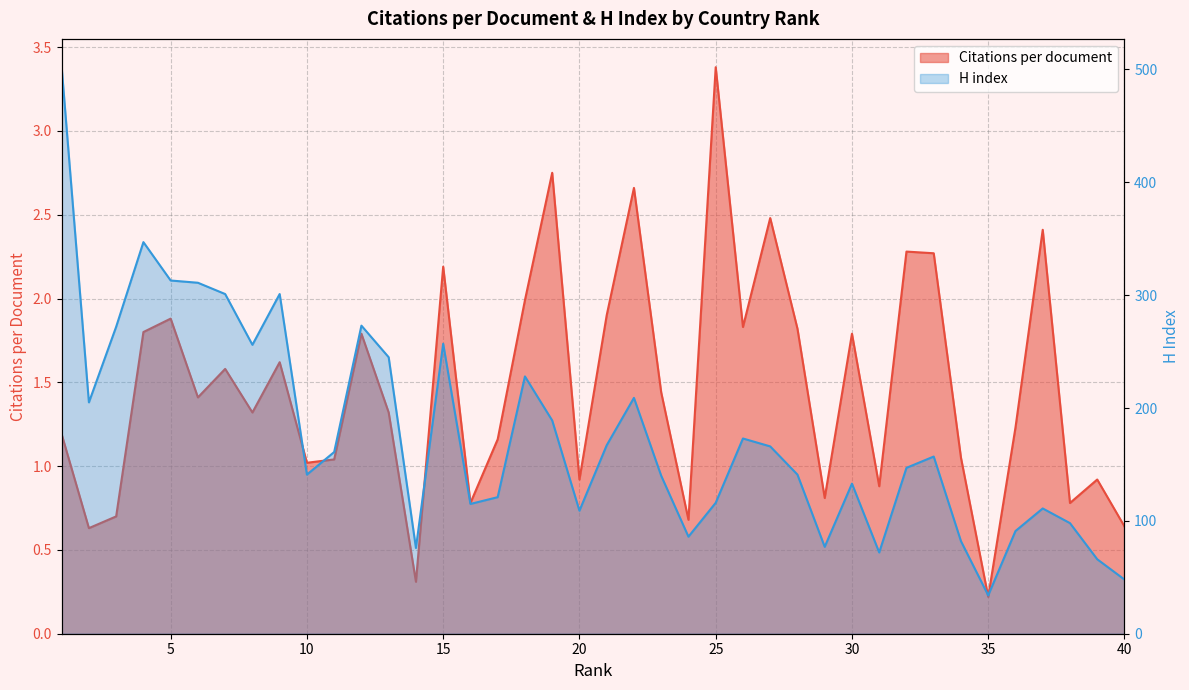

In Citations per document, how many points are higher than both neighbors (excluding endpoints)?

13